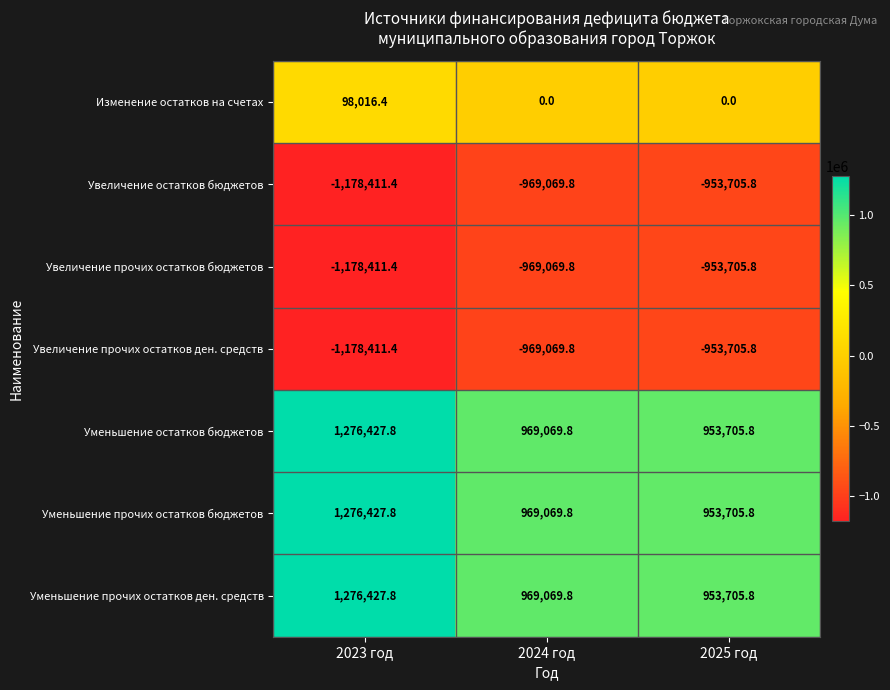

True or false: Изменение остатков на счетах has a value of 98016.4 at 2023 год.

True